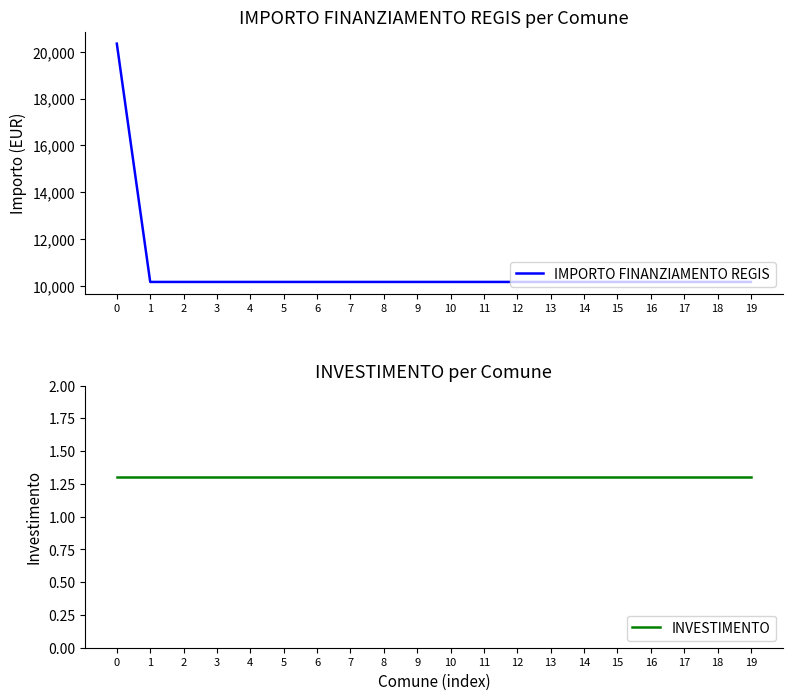

What is the minimum value for INVESTIMENTO?

1.3